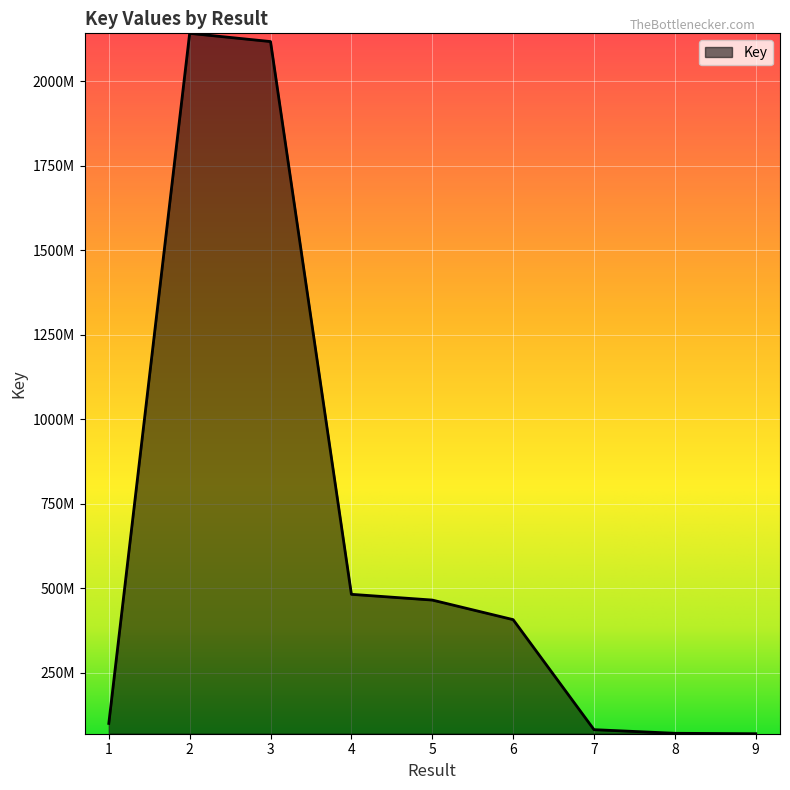

Approximately how many times larger is the value at 7 compared to 8?

1.2